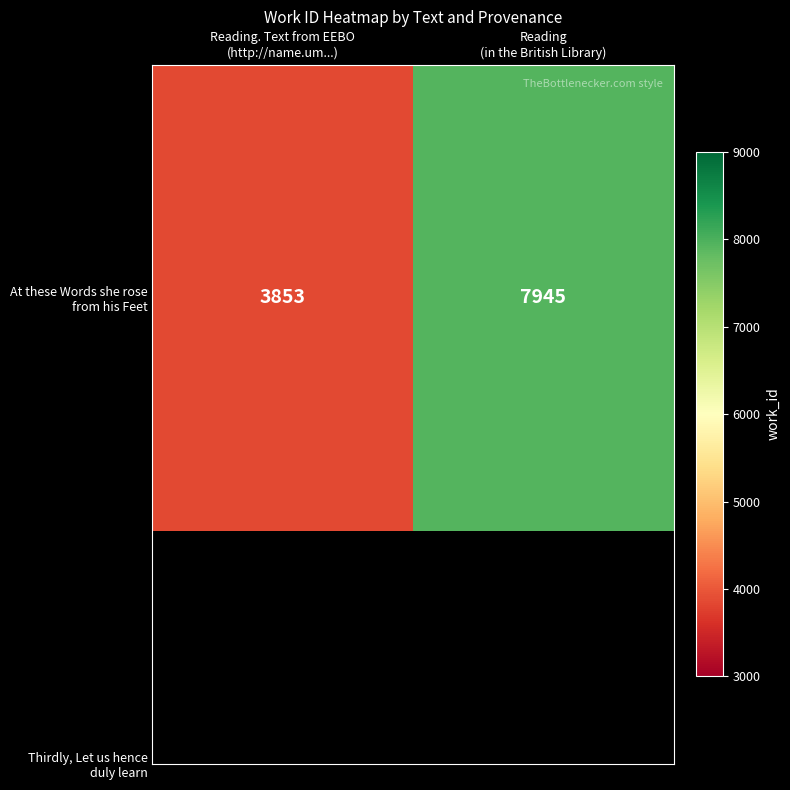

Reading left to right, what are all the values shown in this chart?

3853	7945